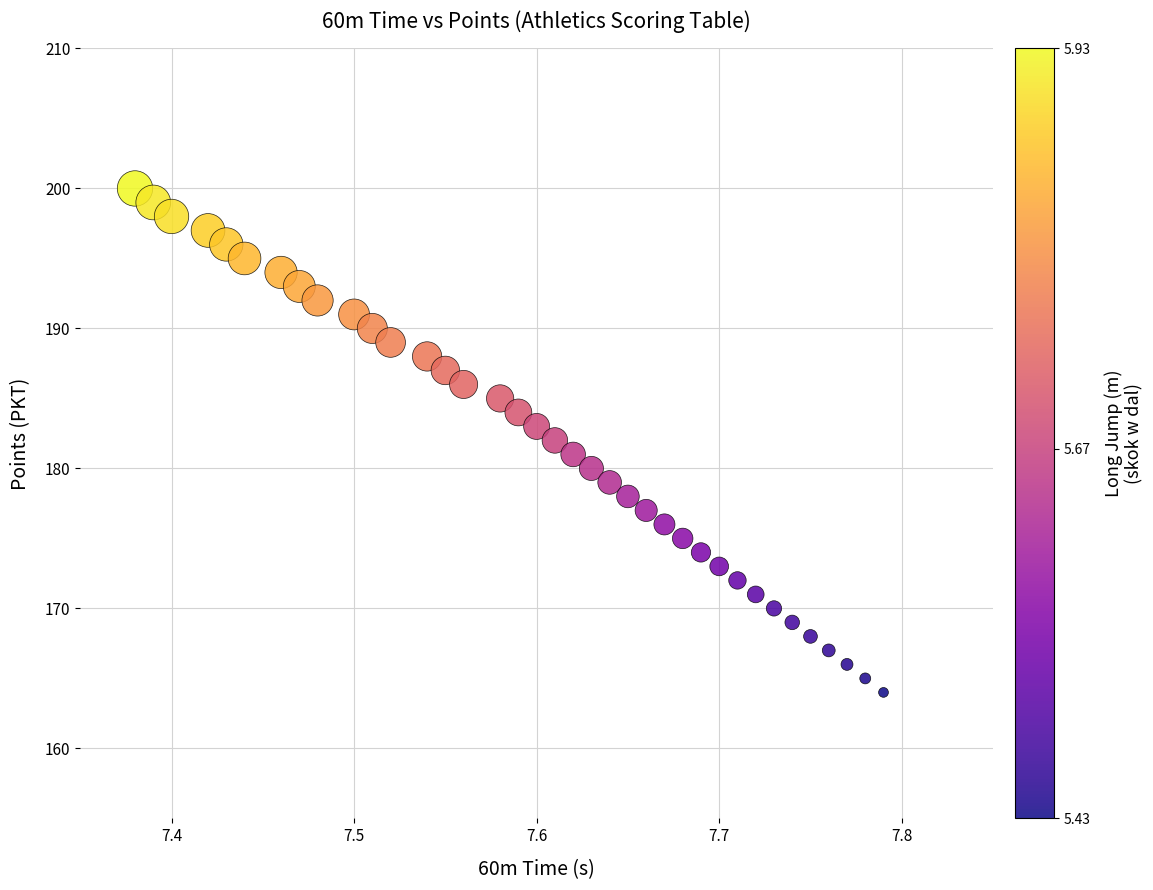

What is the range of Y values (max minus min)?

36